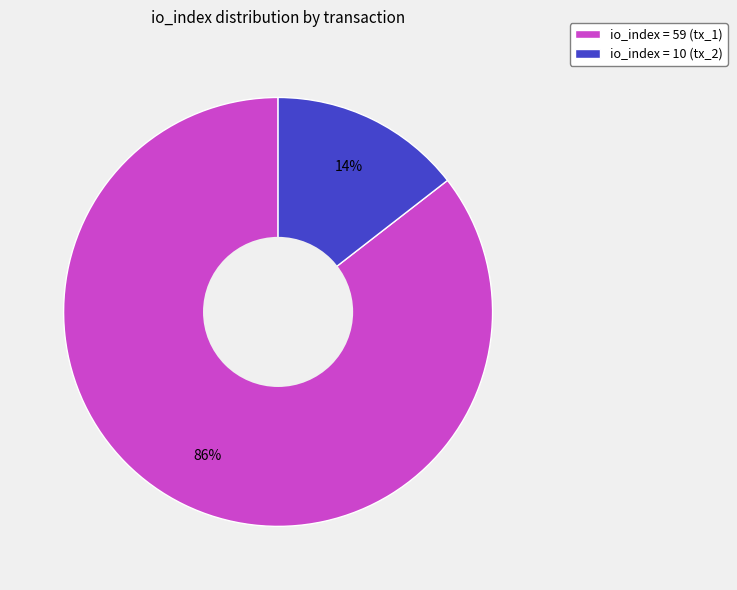

Which category accounts for the majority?

io_index = 59 (tx_1)